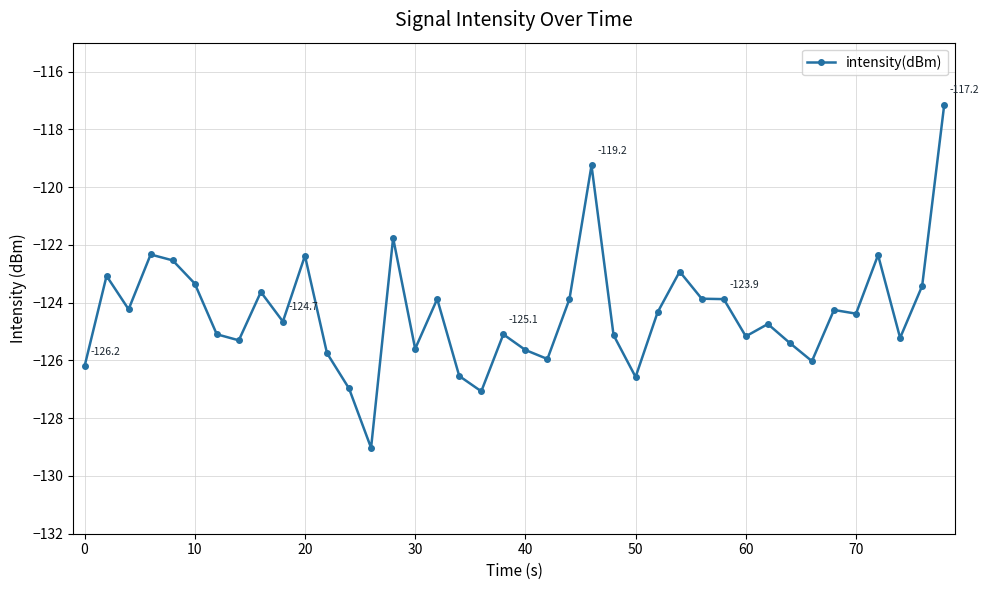

What is the value of the 12th point from the left?

-125.7